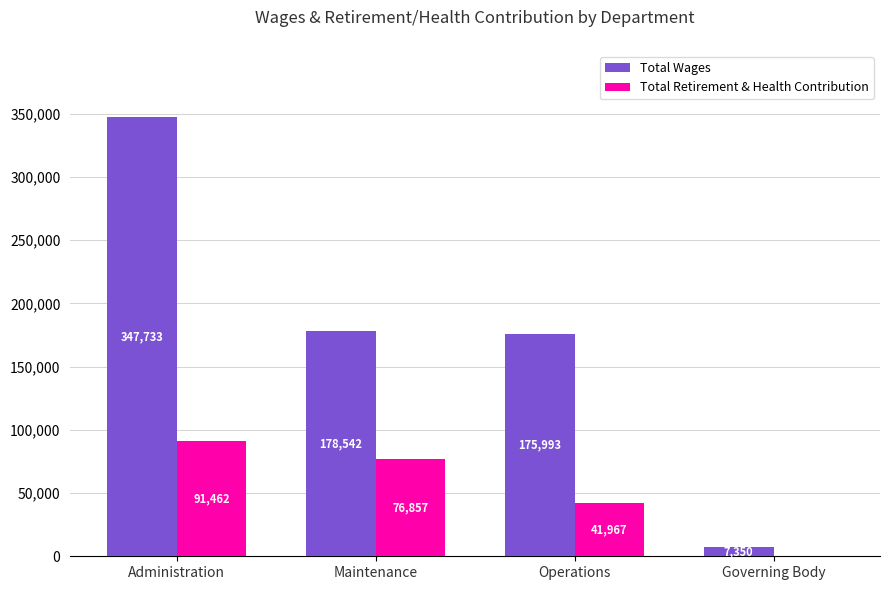

Which series changed the most between Operations and Governing Body?

Total Wages